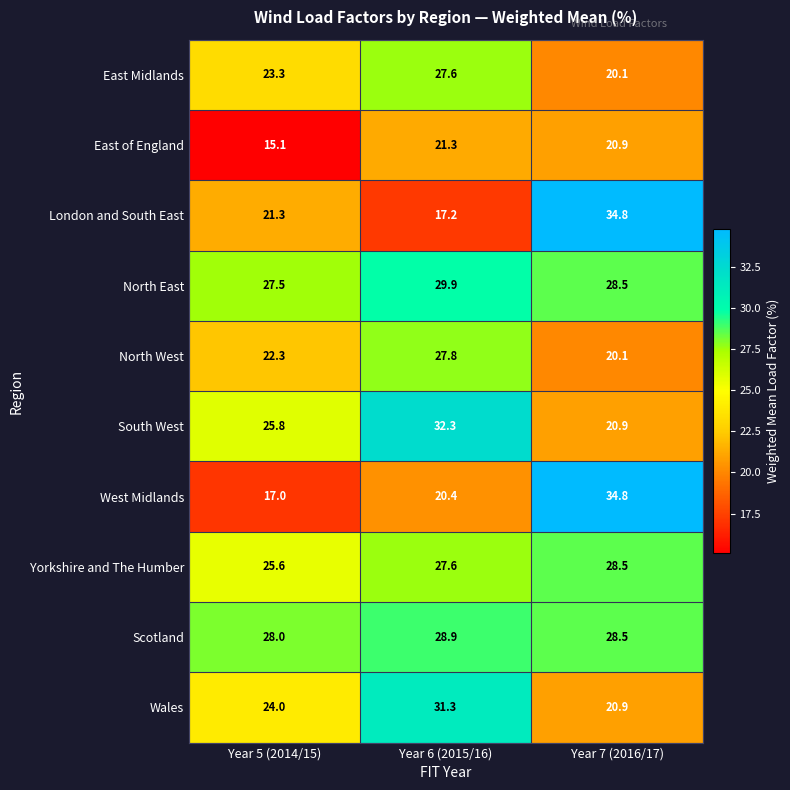

Between Year 5 (2014/15) and Year 6 (2015/16), which series saw the biggest shift?

Wales